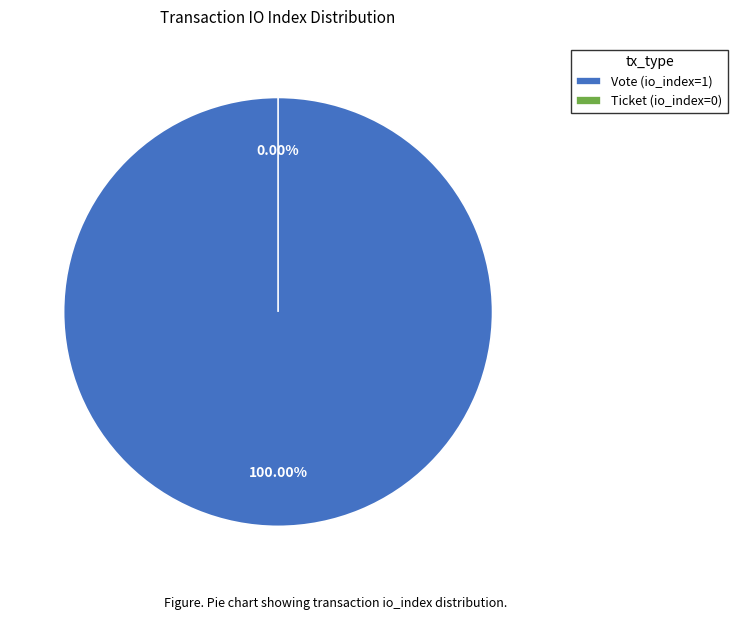

To the nearest percent, what is the difference between the largest and smallest slice percentages?

100%